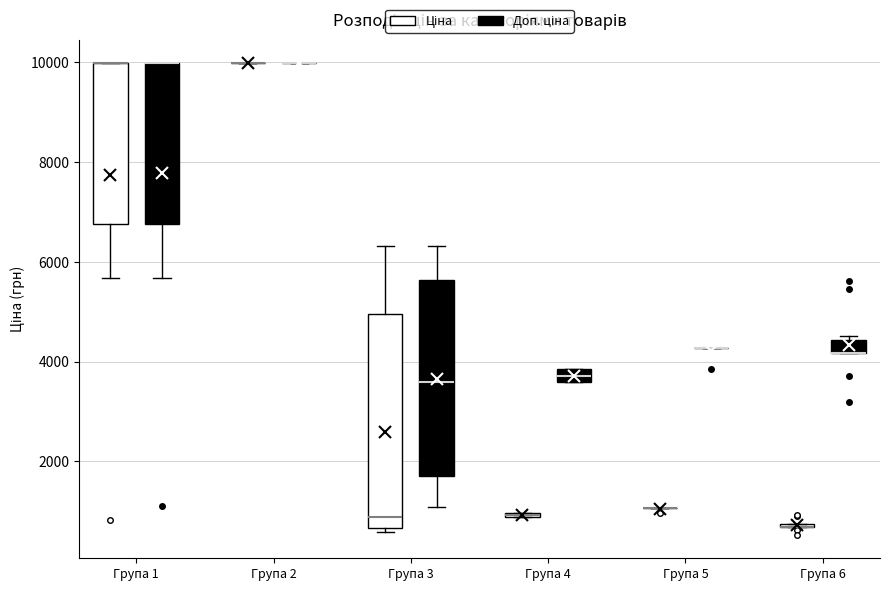

Which box is the tallest, from its lower edge to its upper edge?

Група 3 (Ціна)